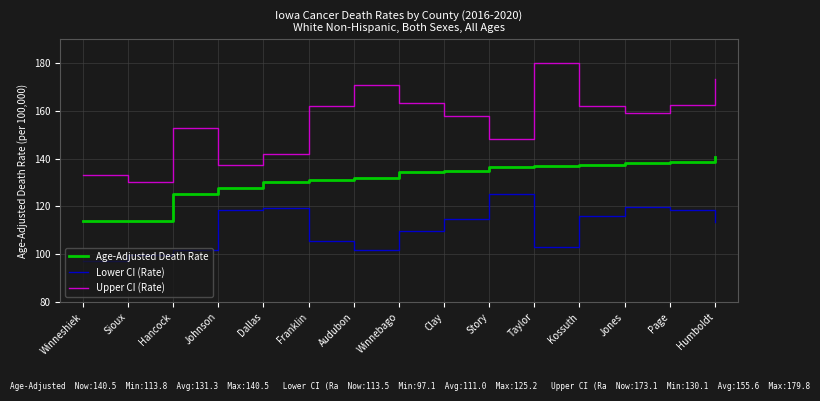

At which label does Lower CI (Rate) first exceed 113?

Johnson